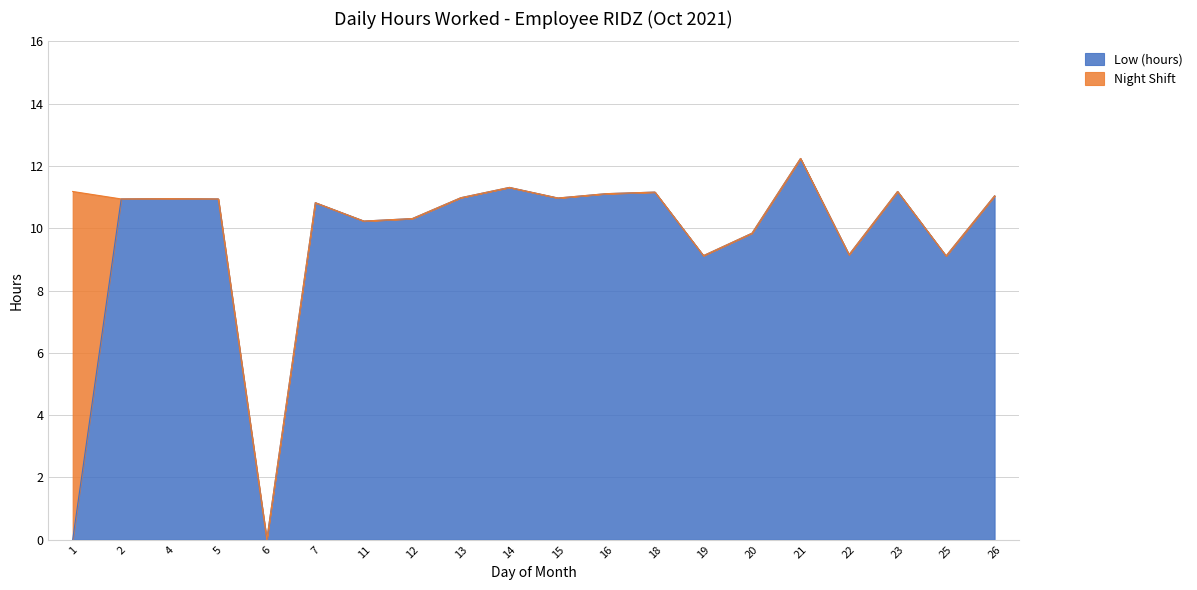

How many points are lower than both their immediate neighbors (excluding endpoints)?

6